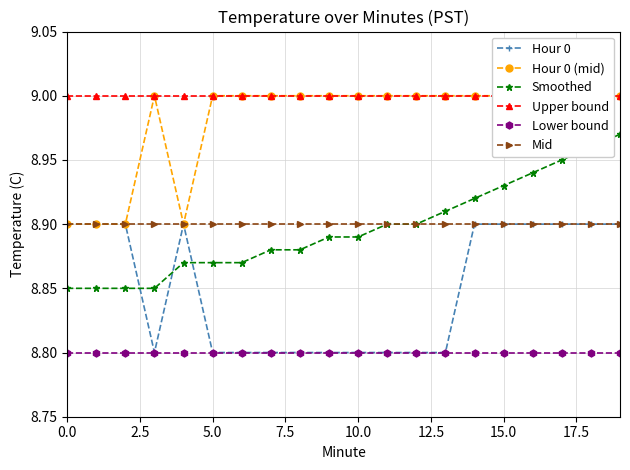

What is the minimum value shown in the chart?

8.8